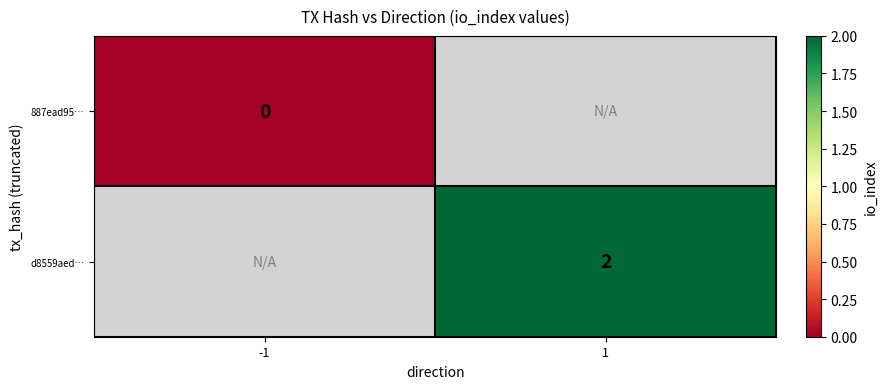

Which category has the lowest value in the d8559aed… series?

-1